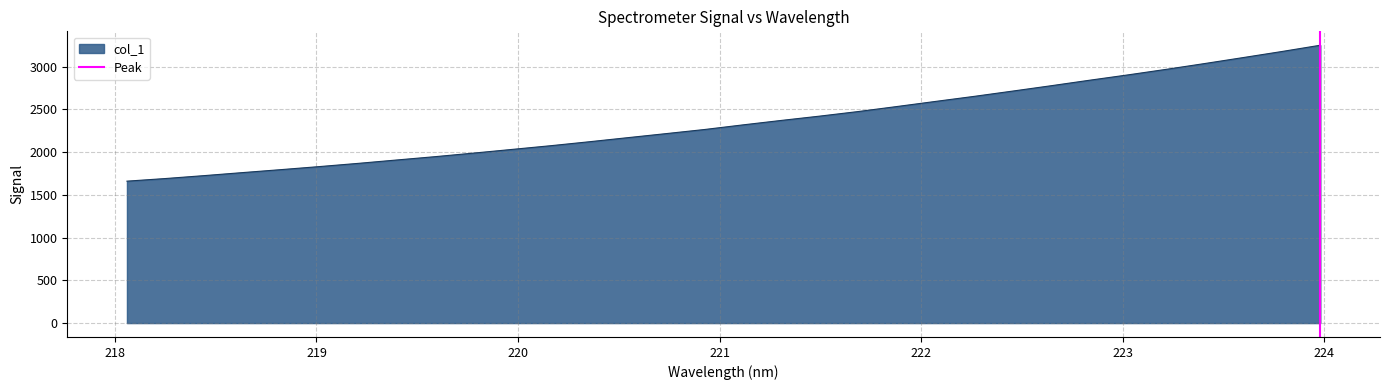

How many lines are shown in the chart?

1